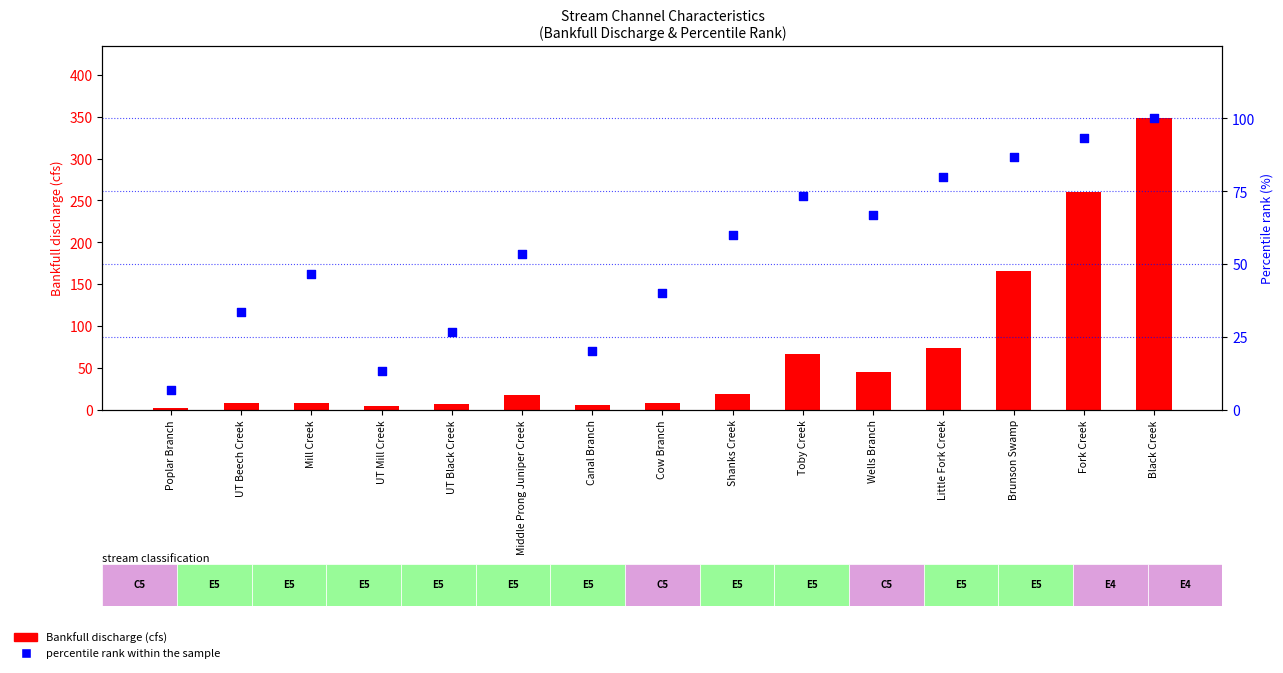

At how many categories does at least one series exceed 290?

1